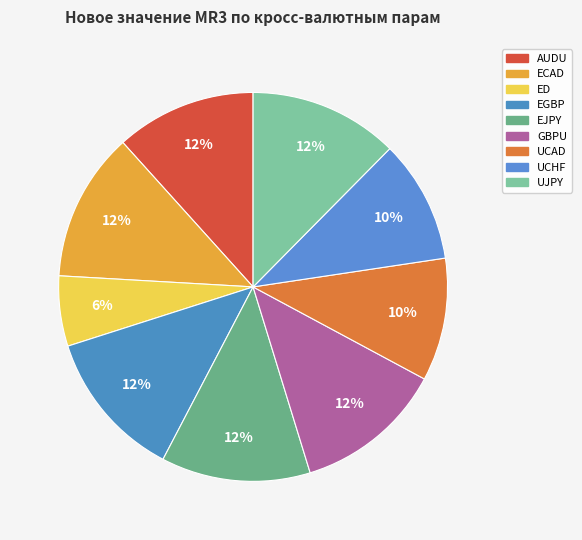

Rank the categories by value from highest to lowest.

ECAD, EGBP, EJPY, GBPU, UJPY, AUDU, UCAD, UCHF, ED